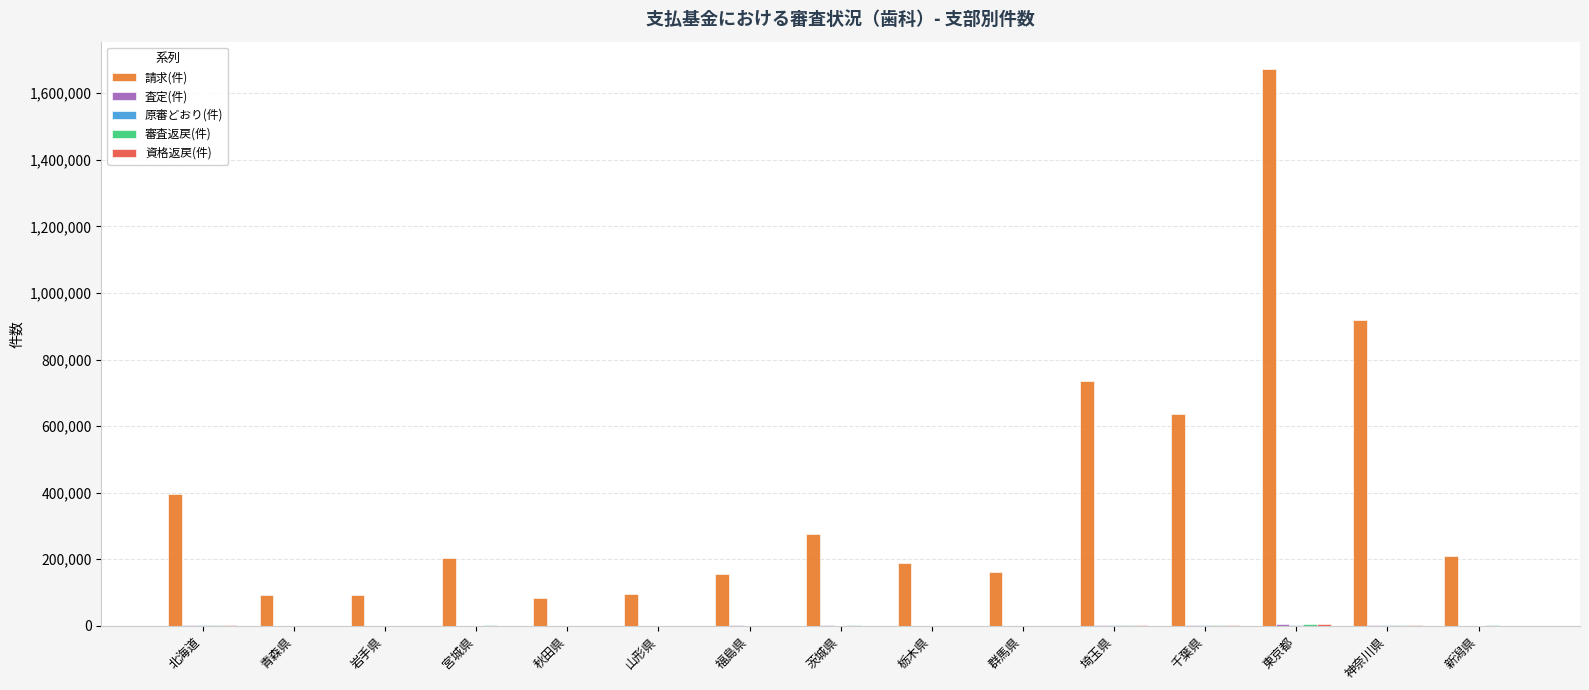

Are the bars horizontal?

No